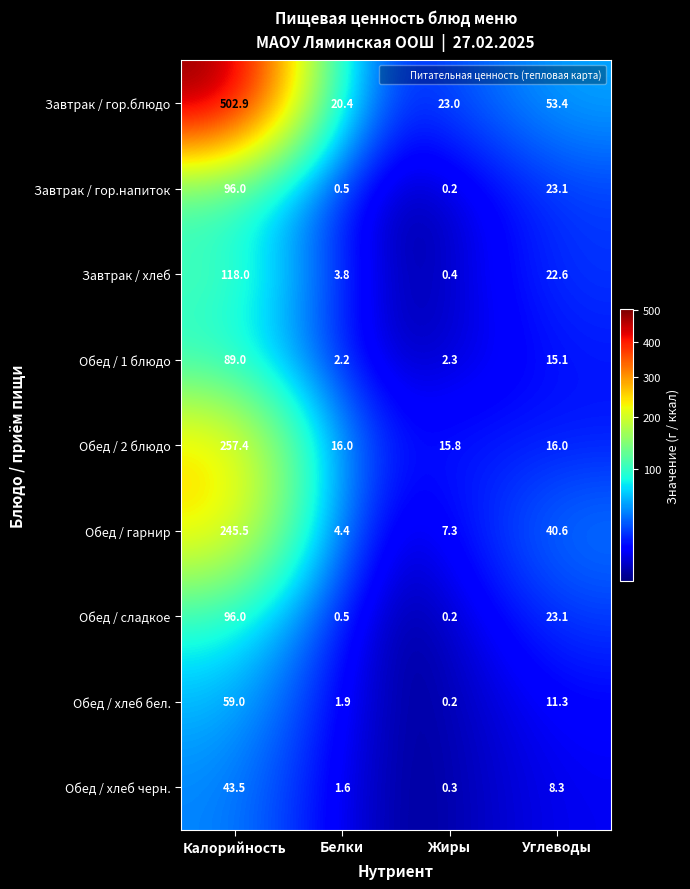

Count the number of data series in this chart.

9